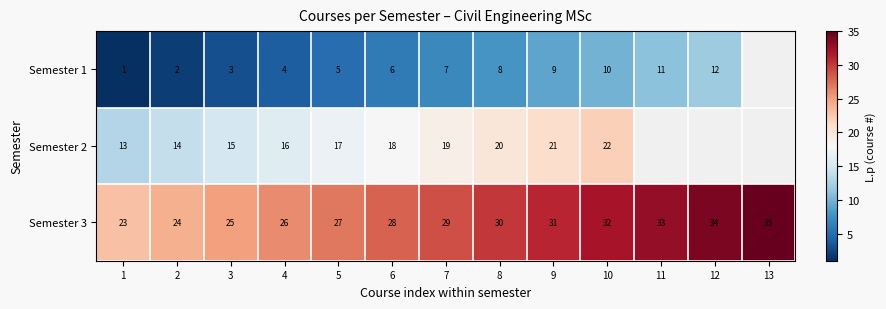

What is the difference between the highest and lowest values at 11?

22.0